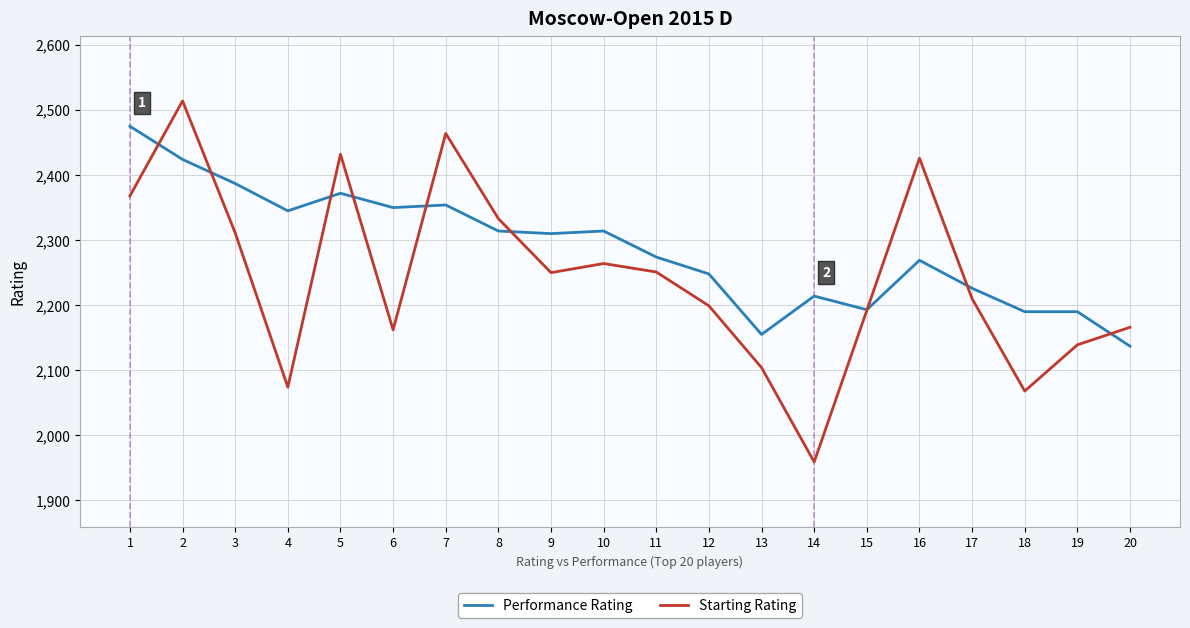

The value of Starting Rating at 15 is 511. True or false?

False